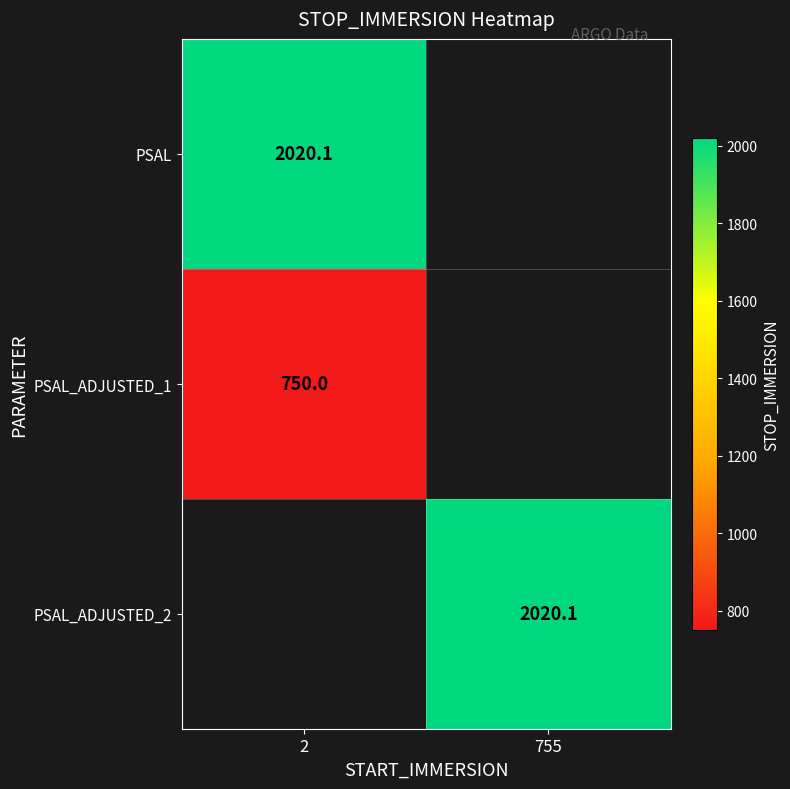

What is the spread (max minus min) of values at 2?

1270.1